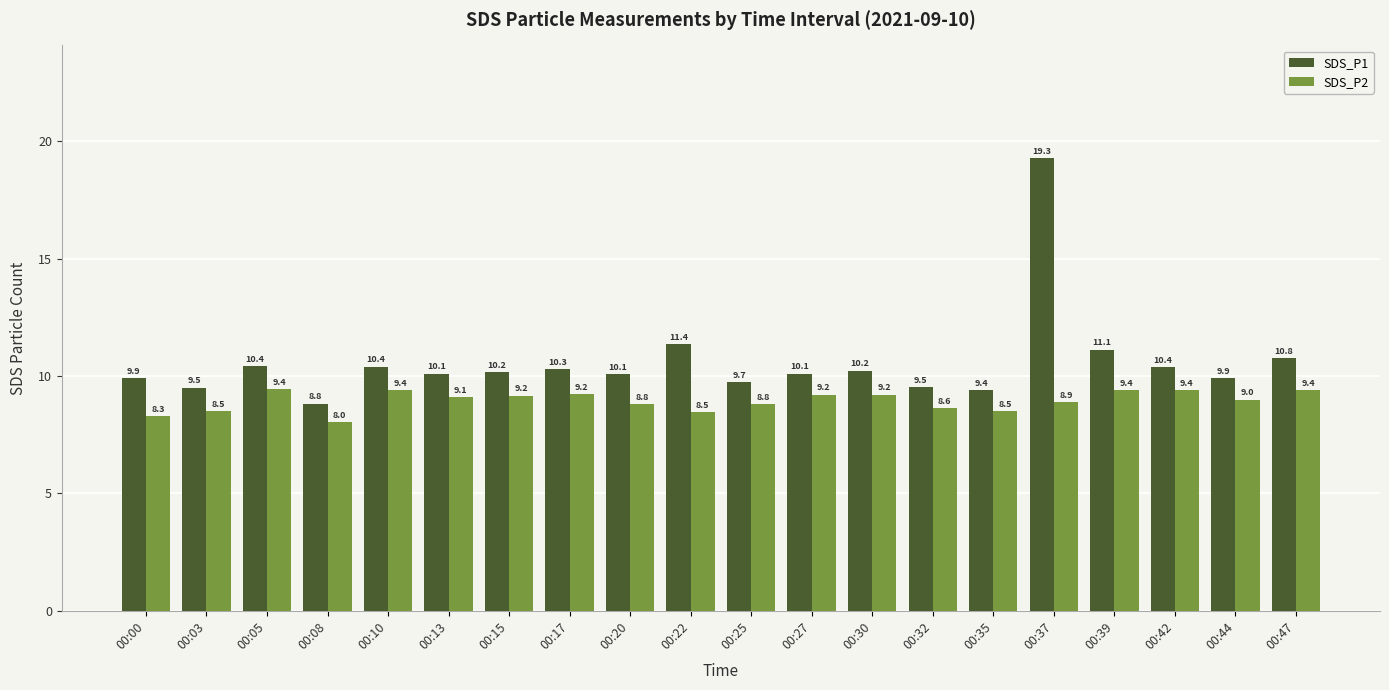

Rank the series by their maximum value, from lowest to highest.

SDS_P2, SDS_P1